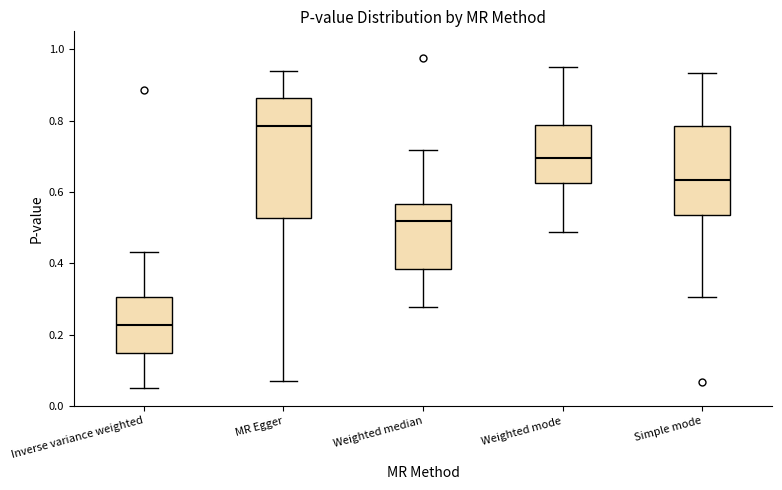

Which box is the tallest, from its lower edge to its upper edge?

MR Egger